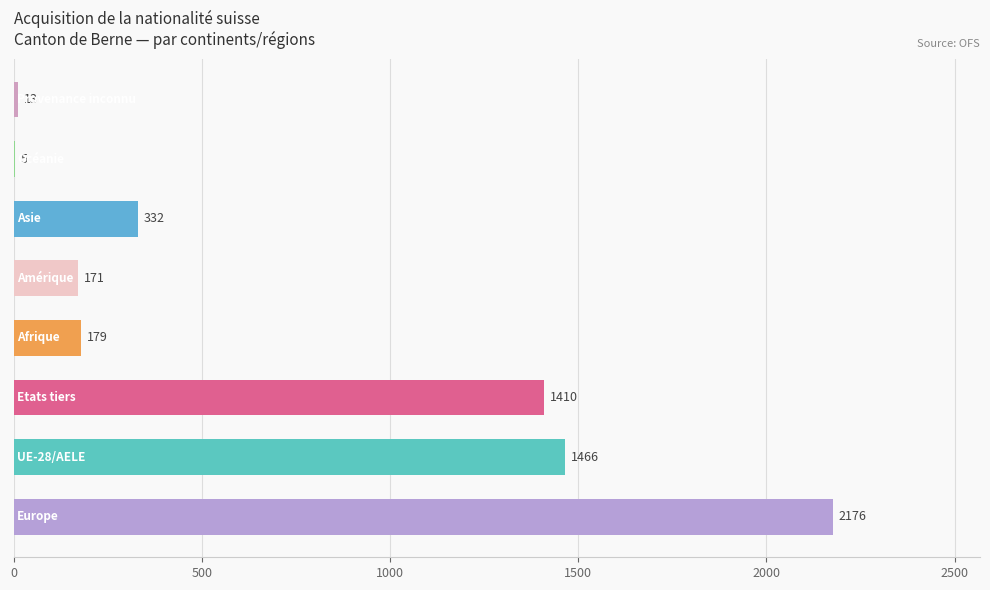

What is the sum of all values?

5752